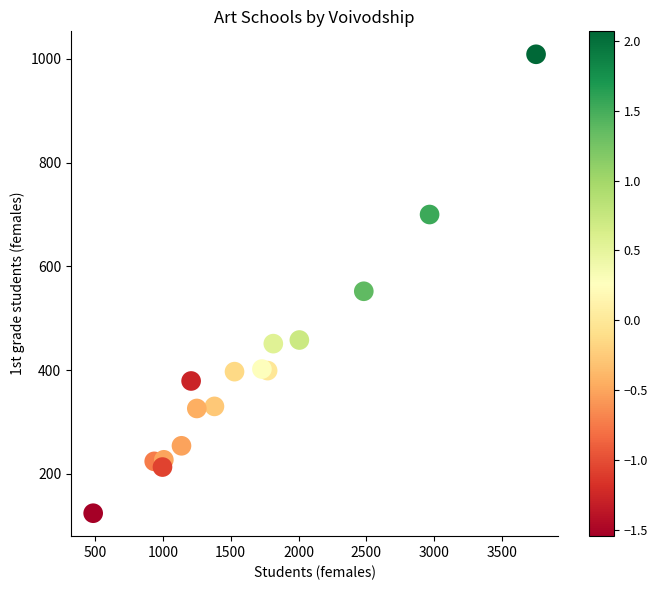

What is the range of Y values (max minus min)?

885